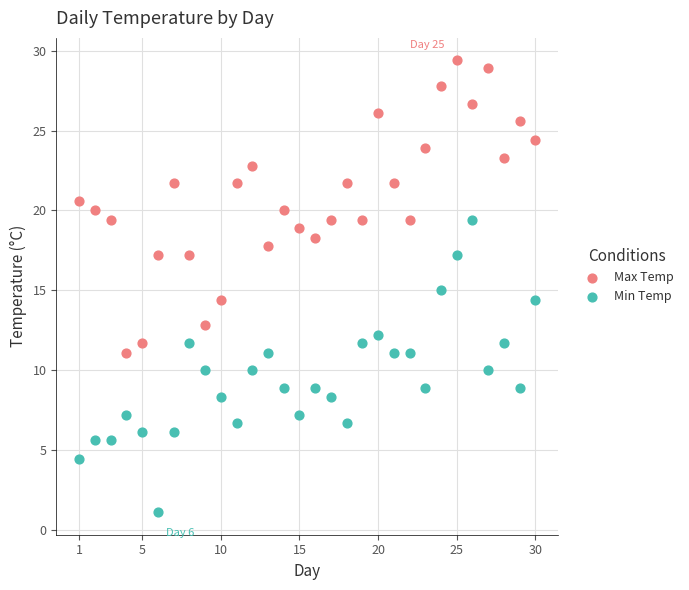

Across all data points, what is the range of X values (max minus min)?

29.0